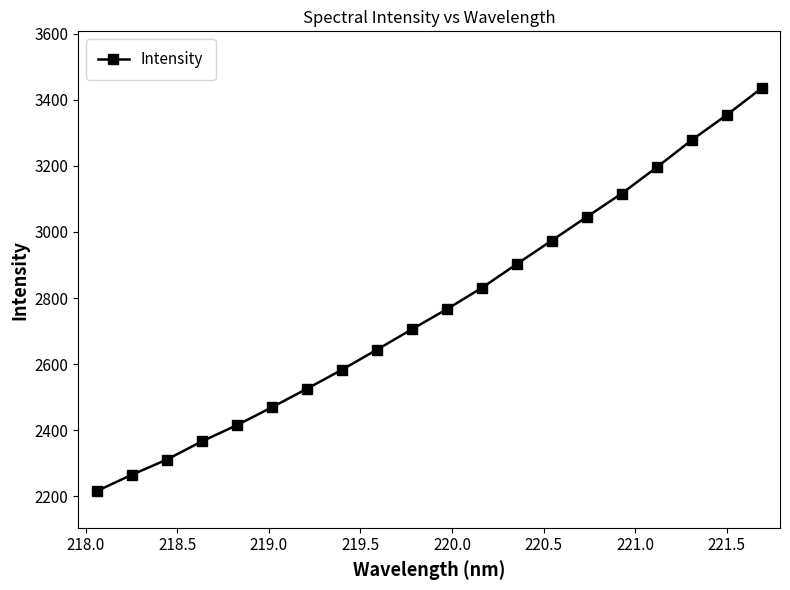

What is the difference between the maximum and minimum values?

1219.4